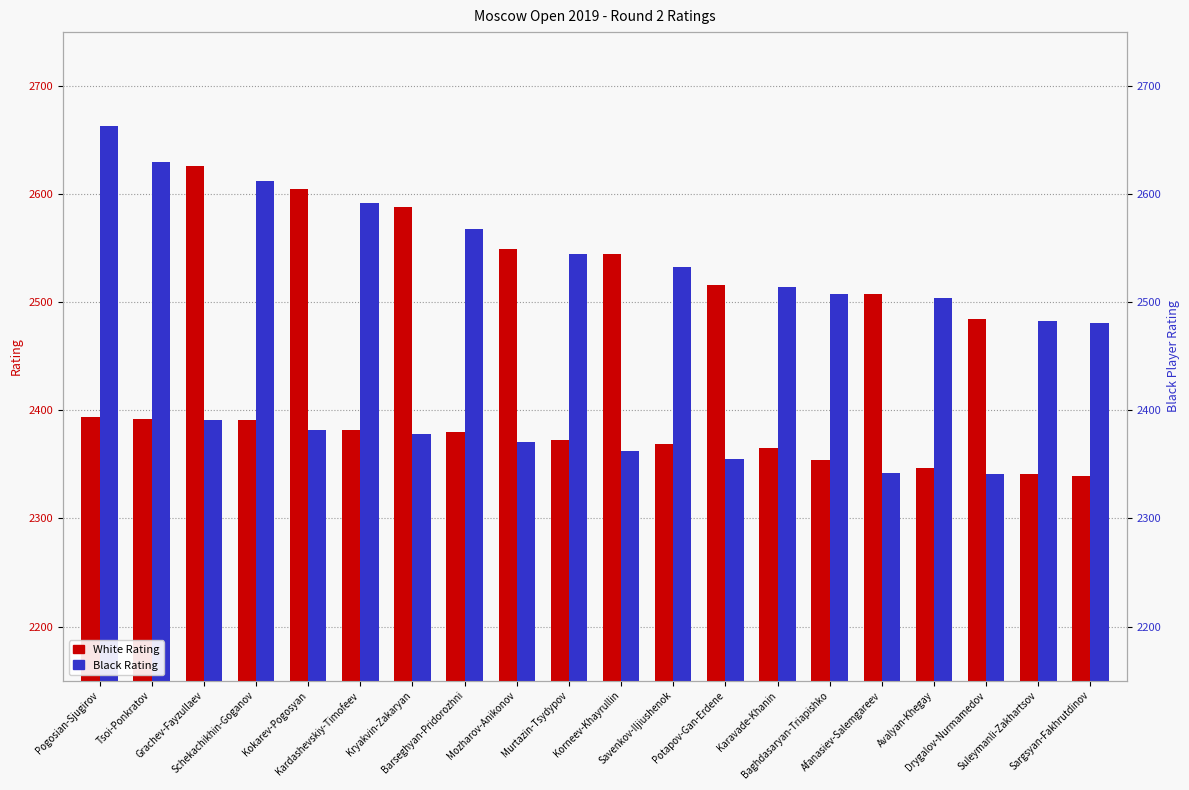

What is the sum of all White Rating values?

48849